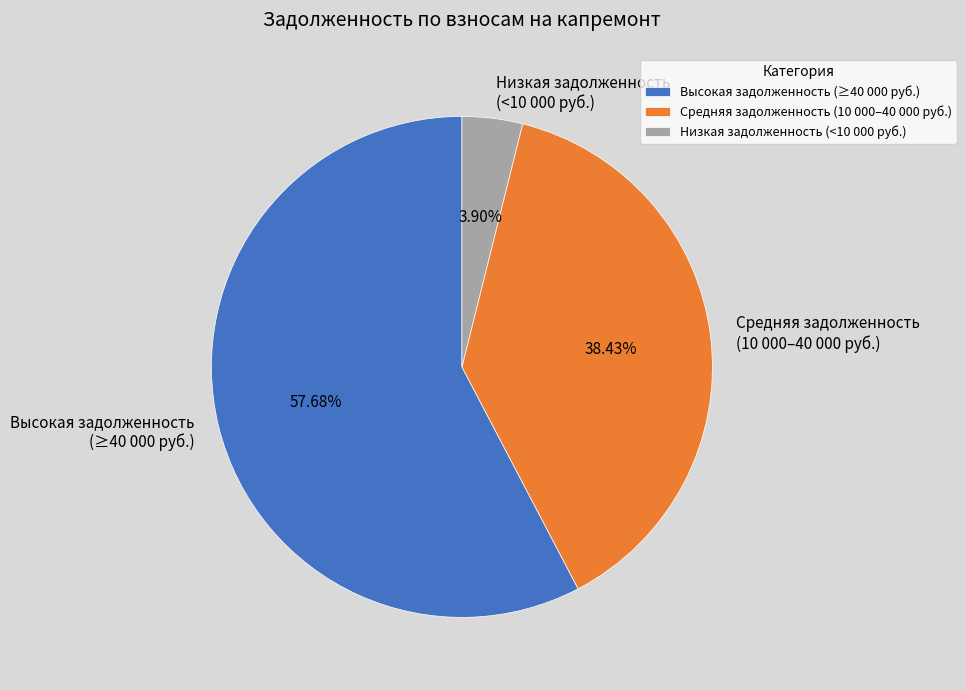

Rank the categories by value from highest to lowest.

Высокая задолженность (≥40 000 руб.), Средняя задолженность (10 000–40 000 руб.), Низкая задолженность (<10 000 руб.)